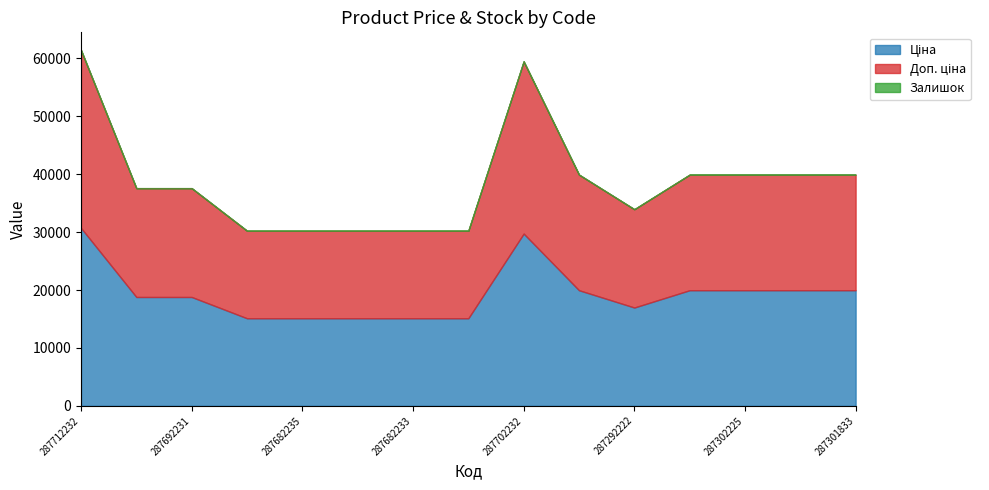

Is it true that Доп. ціна equals 46370.3 at 287712232?

False